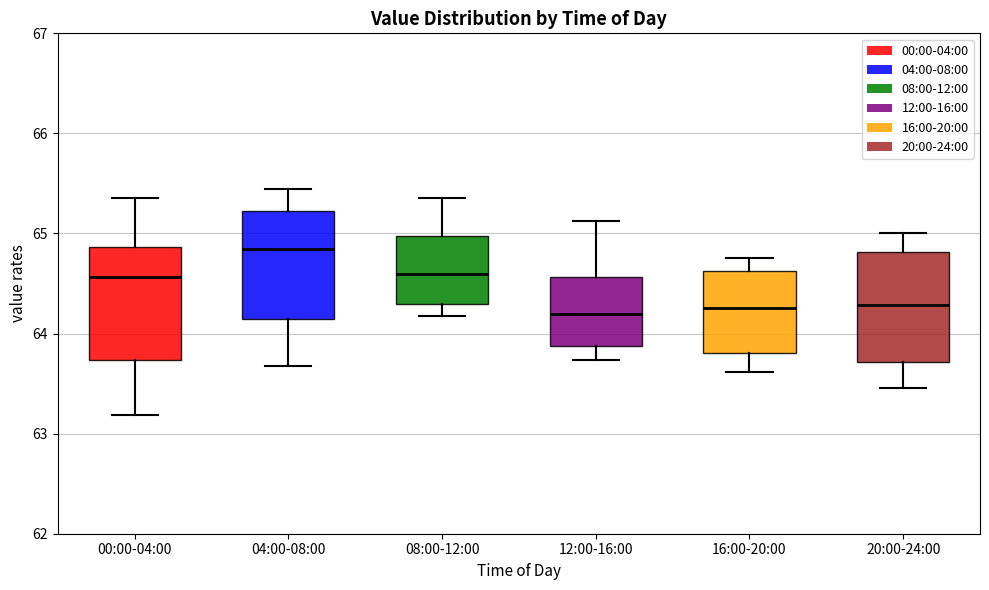

Which box has the highest median line?

04:00-08:00